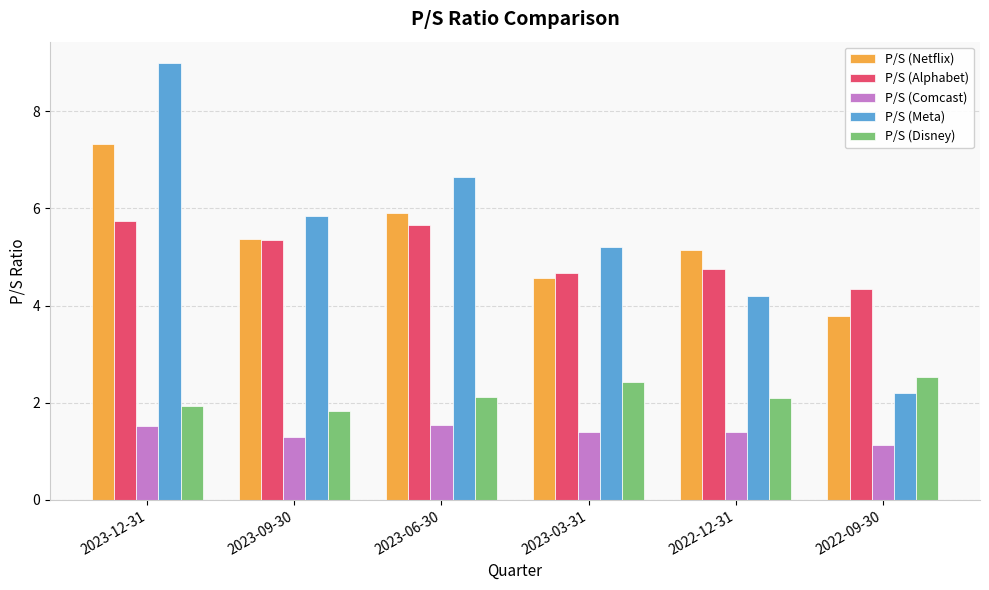

Where does the P/S (Alphabet) series first go above 5?

2023-12-31